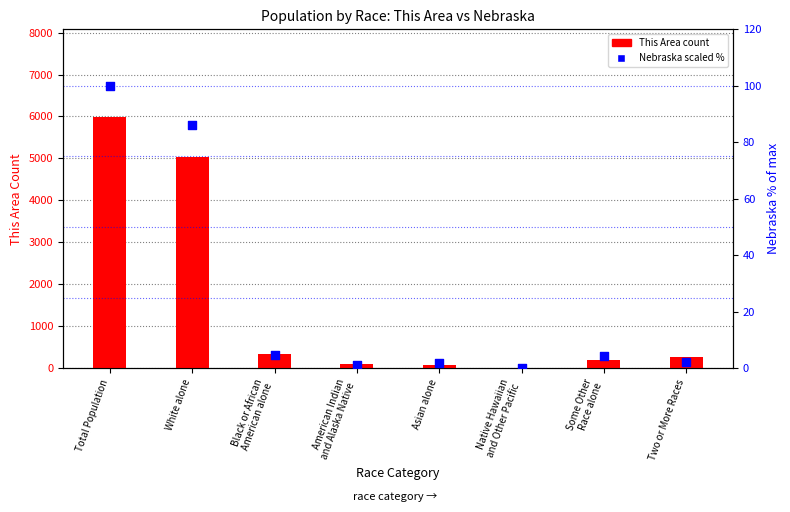

Is the value of Nebraska (scaled %) at Native Hawaiian
and Other Pacific greater than the value of This Area count at Two or More Races?

No